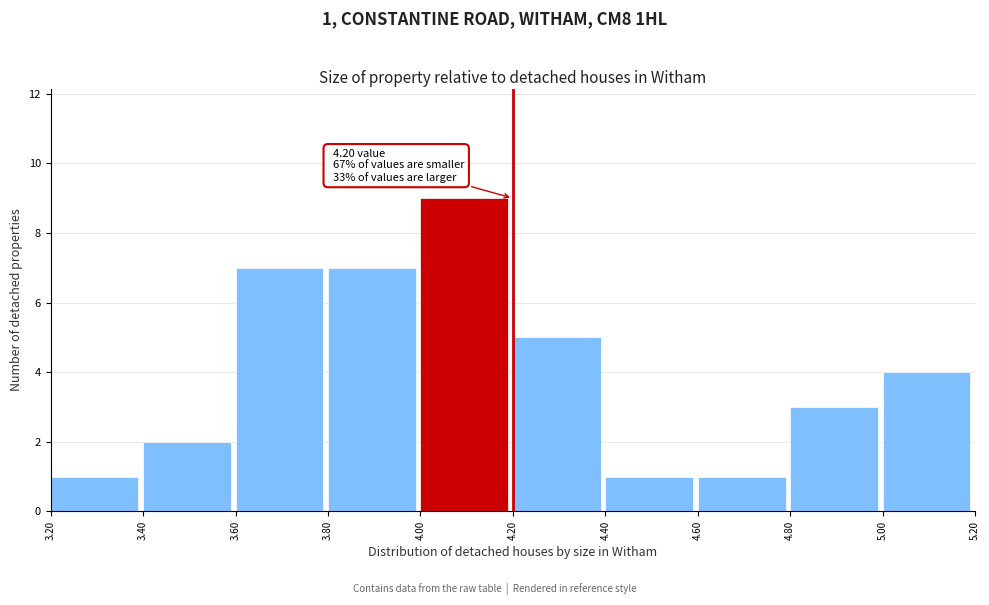

Over which range of the x-axis is the bar tallest?

4.00 to 4.20